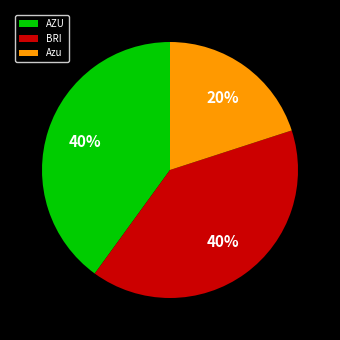

Is the sum of Azu and BRI greater than half?

Yes